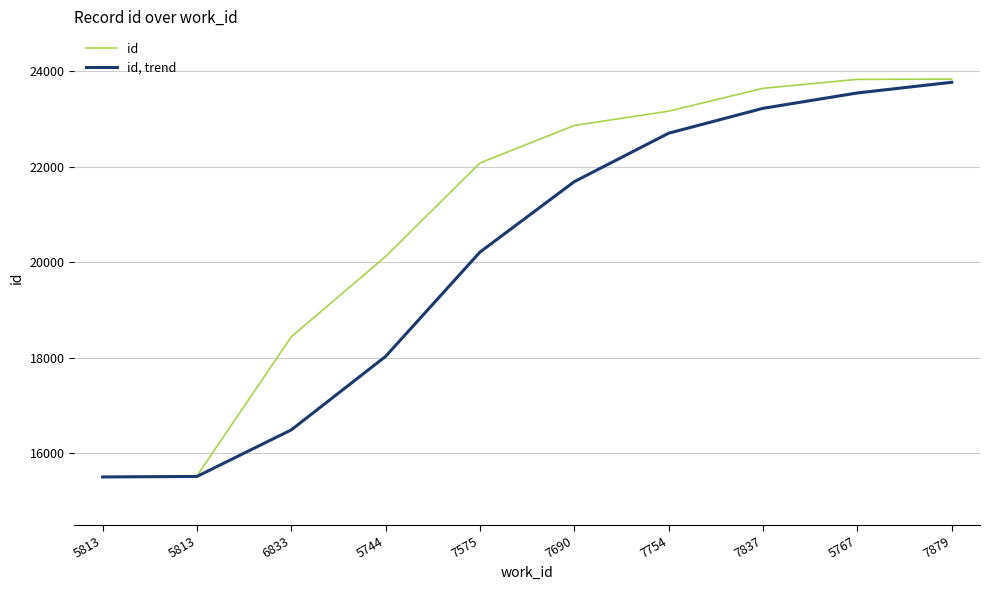

What are all the series names shown in the legend?

id, id, trend